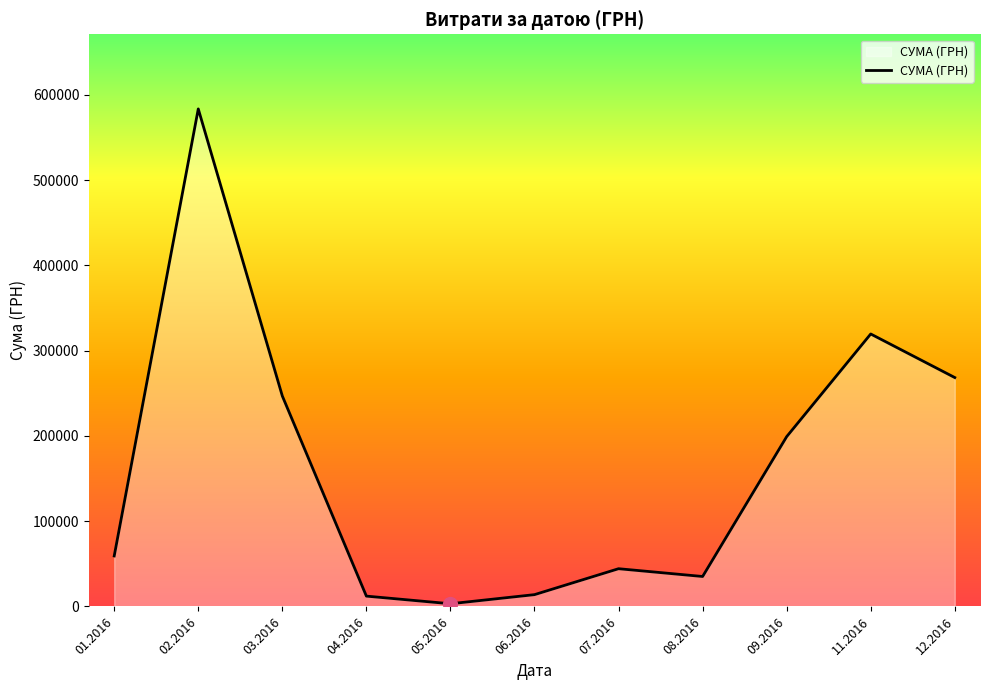

At which label does the data first exceed 59222?

01.2016